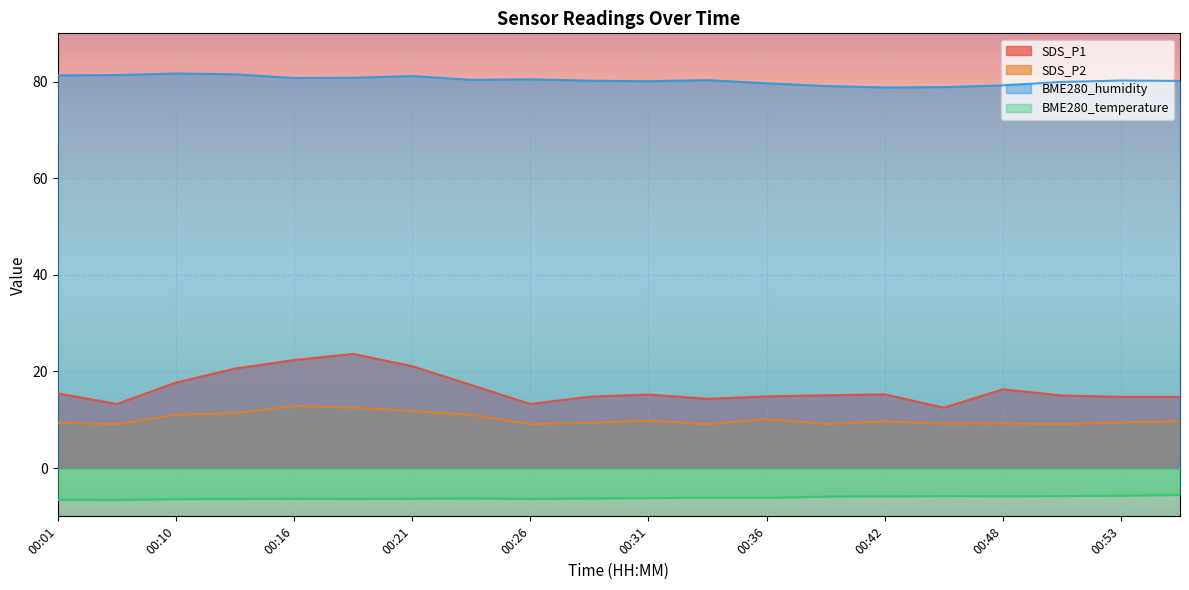

What is the total value across all series at 00:50?

98.3